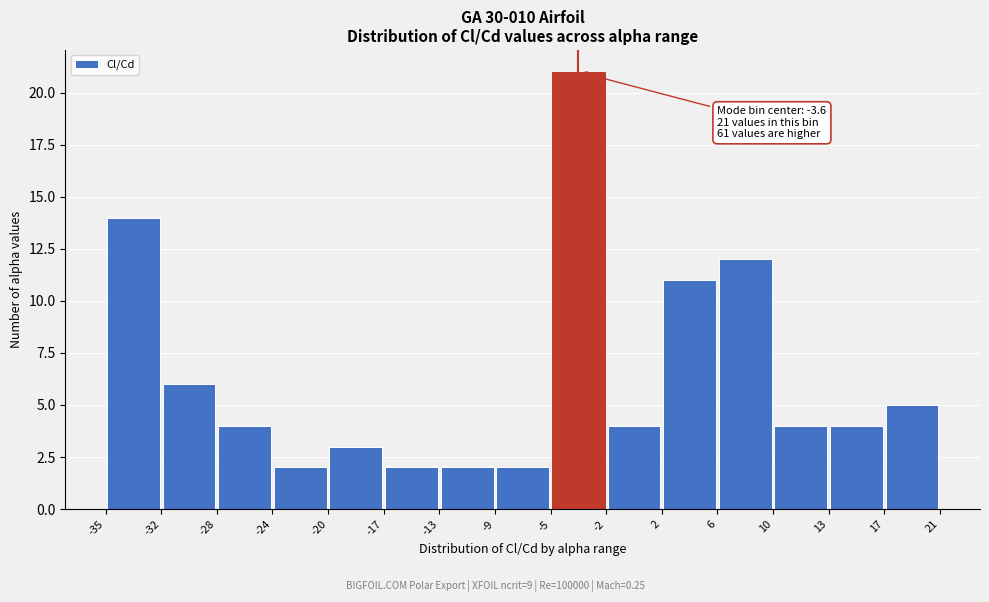

Over which range of the x-axis is the bar tallest?

-5 to -2